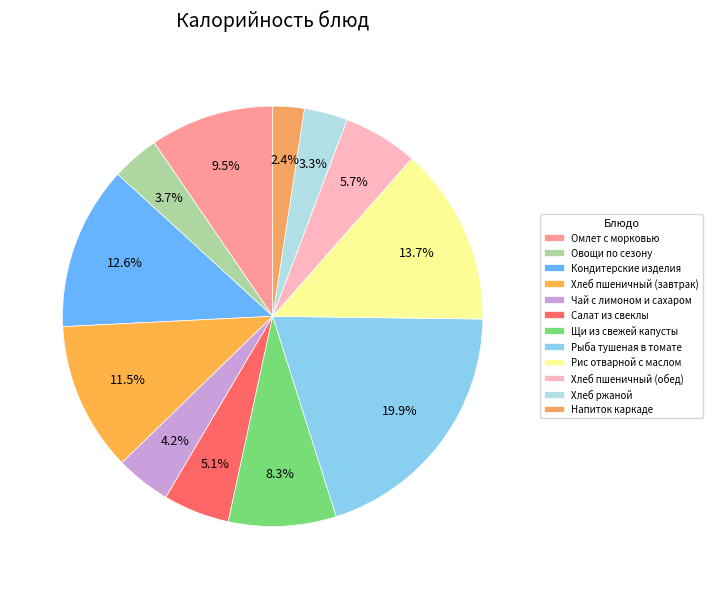

To the nearest percent, what is the combined percentage of Кондитерские изделия and Хлеб пшеничный (завтрак)?

24%